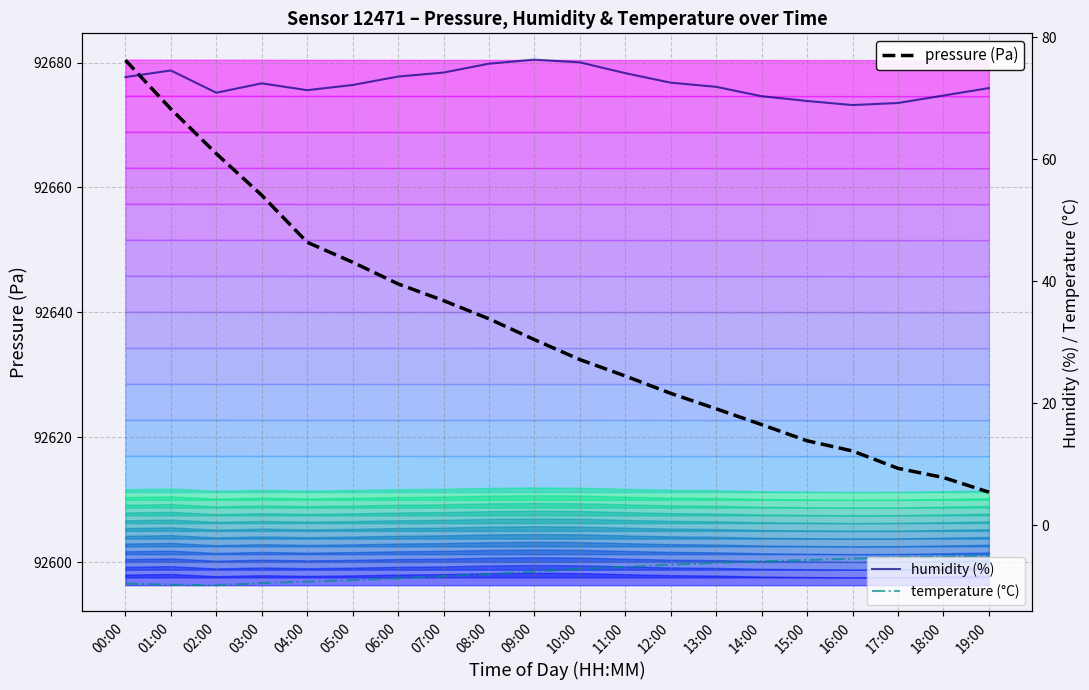

Is the value of humidity (%) at 02:00 greater than the value of temperature (°C) at 04:00?

Yes